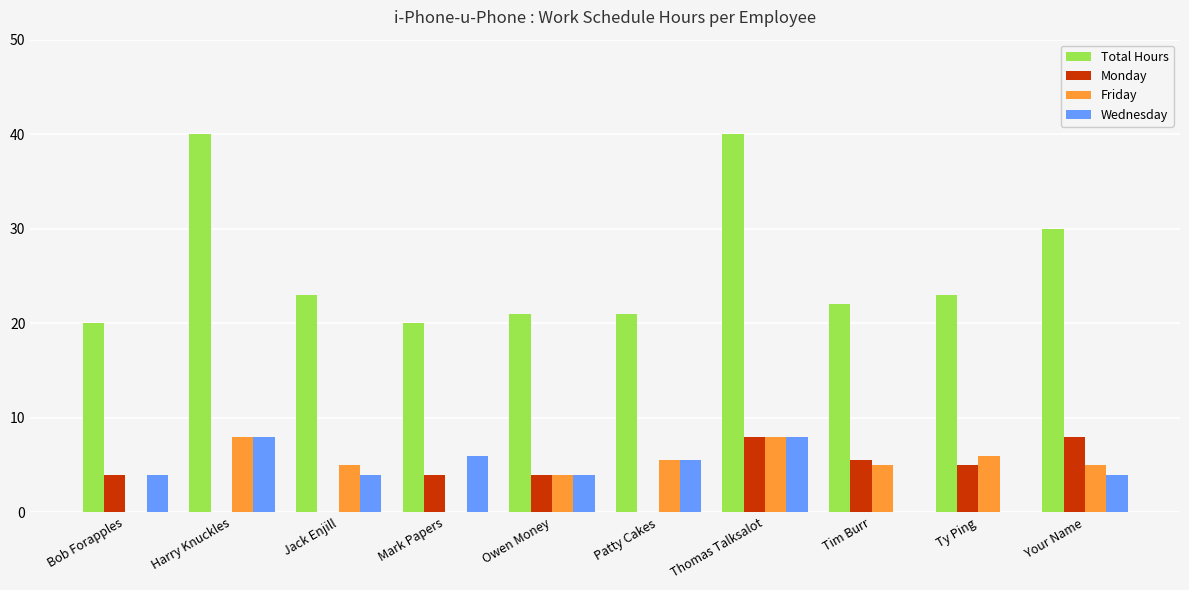

What is the difference between the Wednesday values at Owen Money and Thomas Talksalot?

4.0